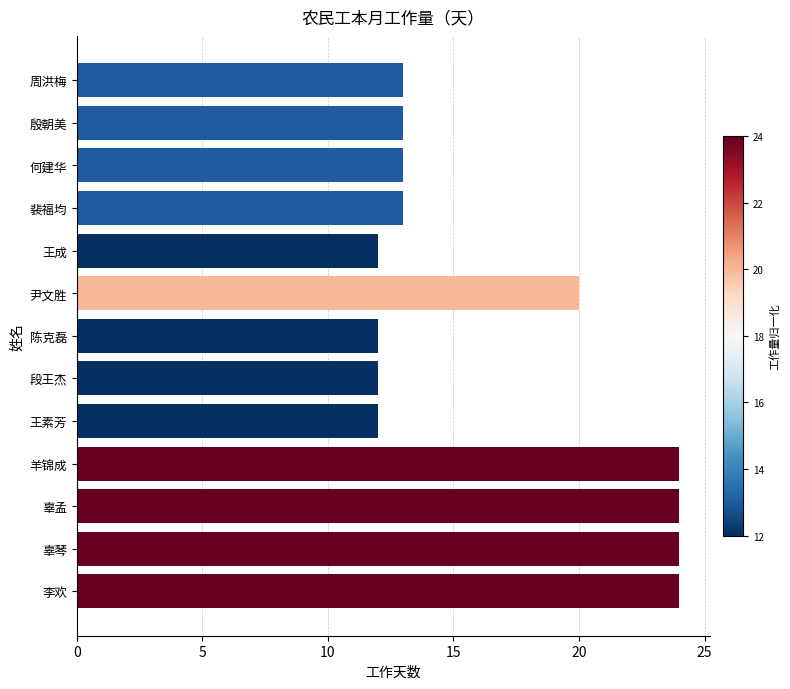

What is the difference between the second highest and minimum values?

12